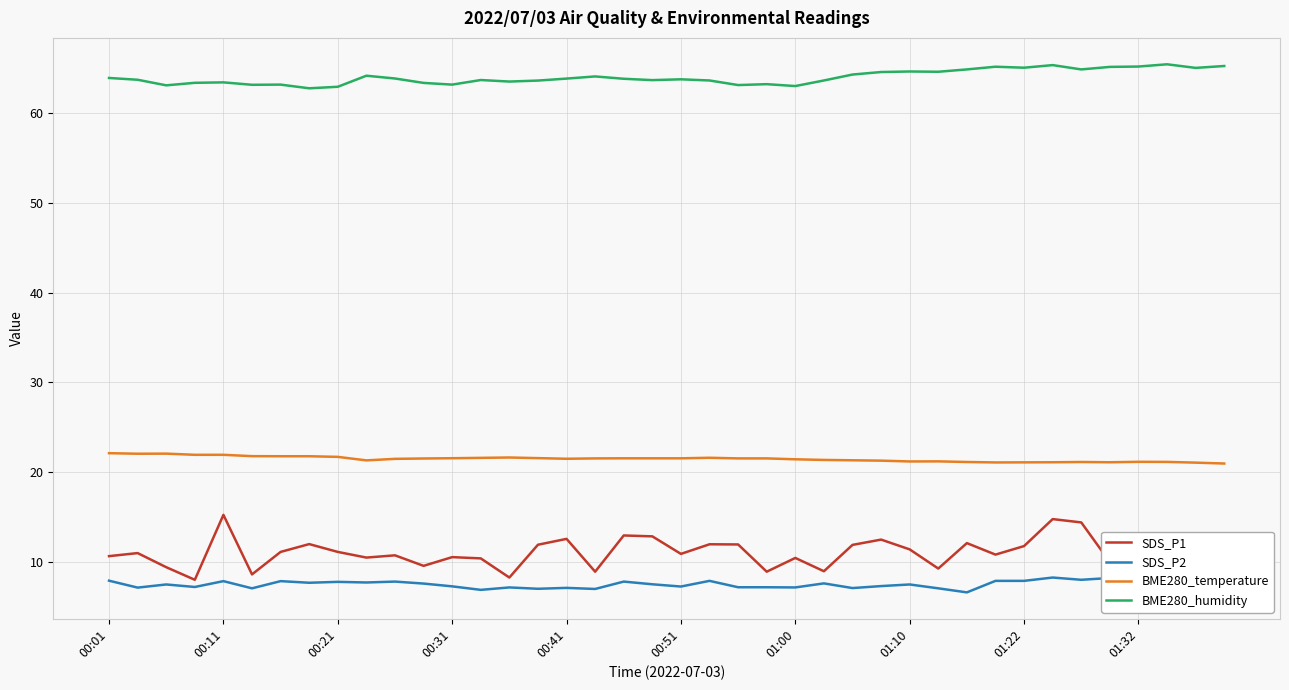

The BME280_humidity series shows 17.5 at 01:00. True or false?

False